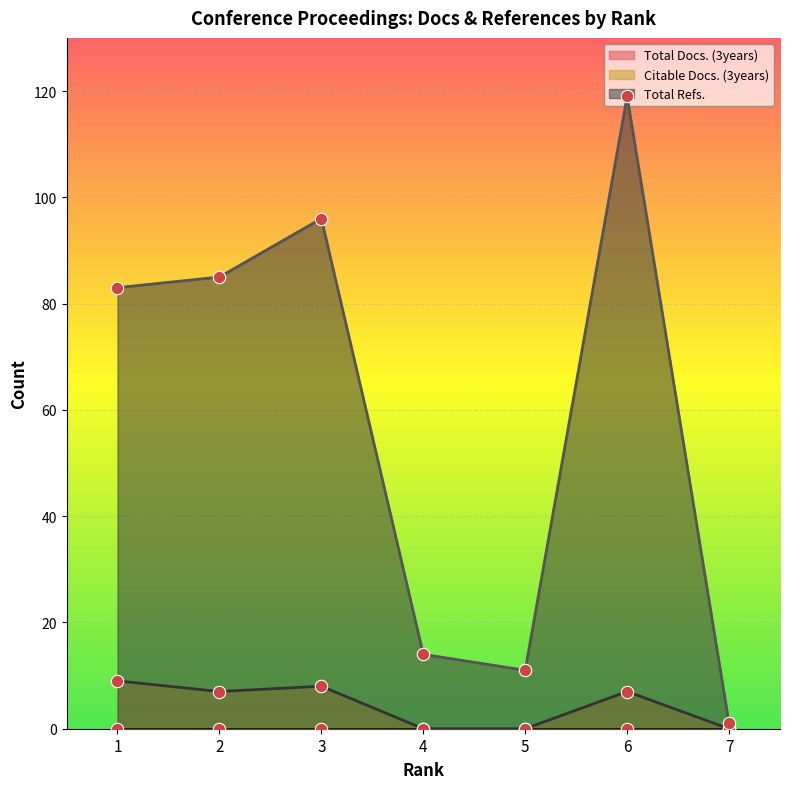

Which series has the largest total across all categories?

Total Refs.